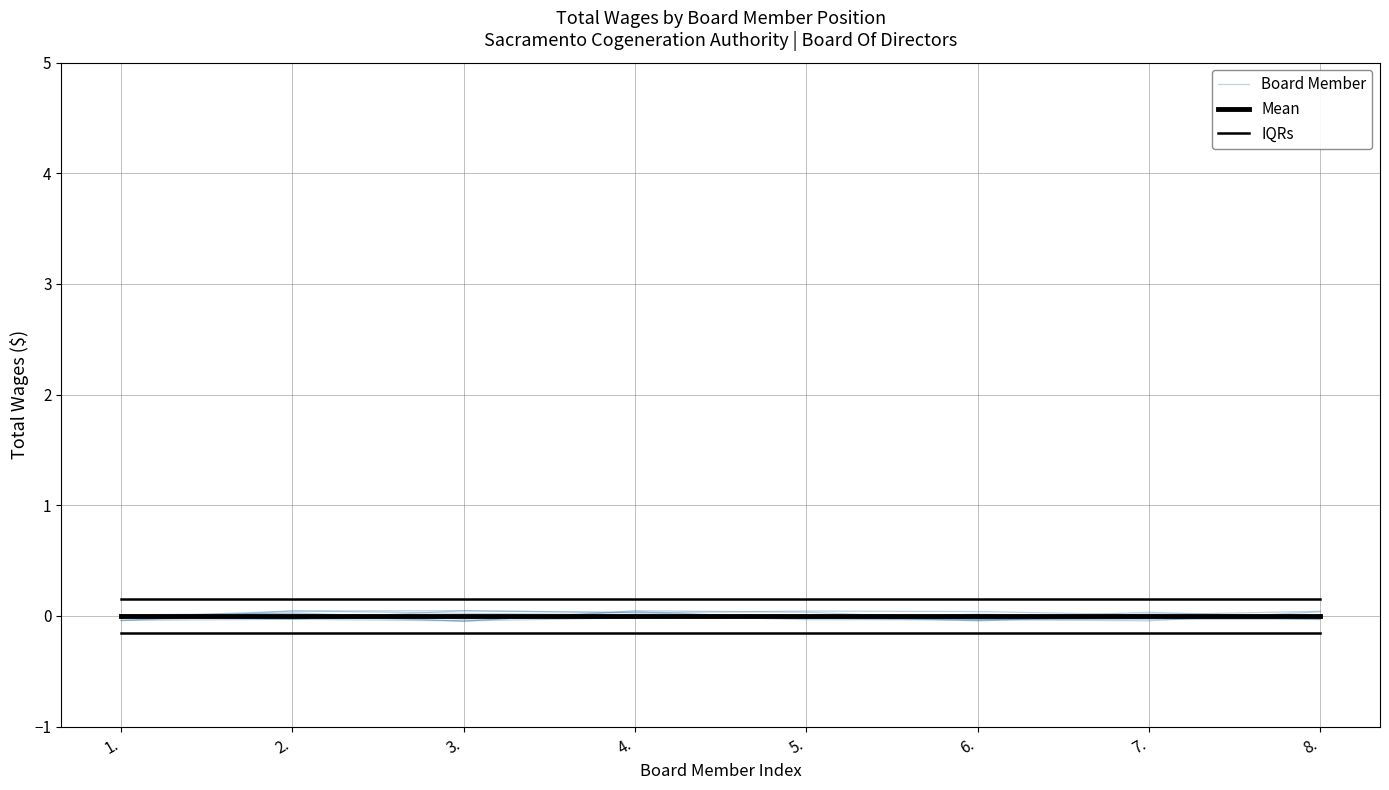

How many lines are shown in the chart?

3